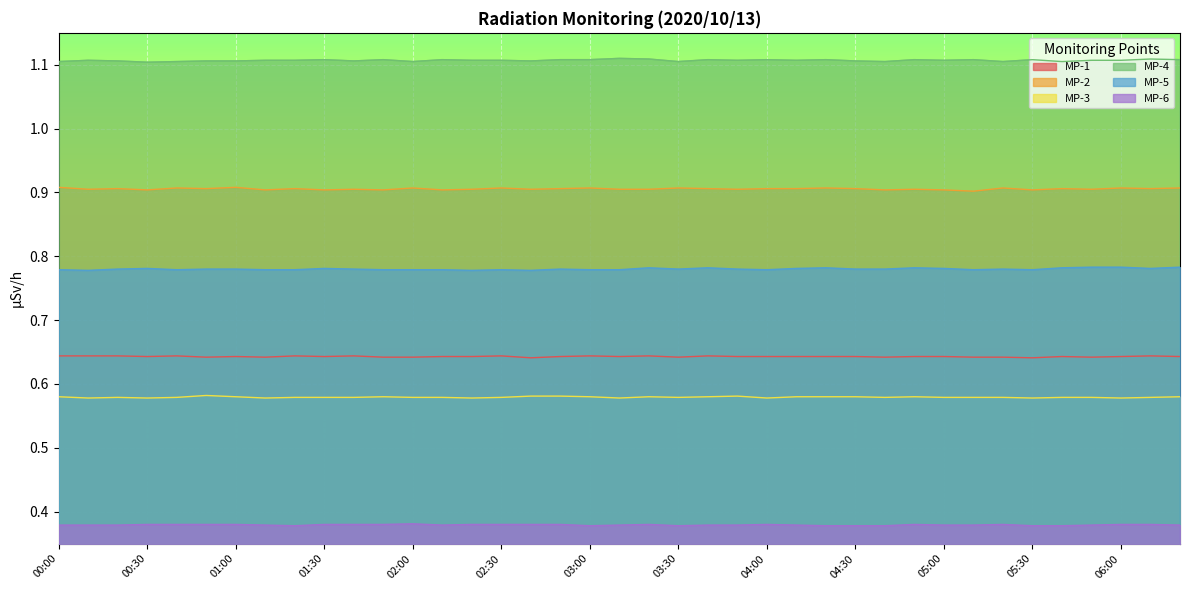

Which series has the widest spread of values?

MP-2